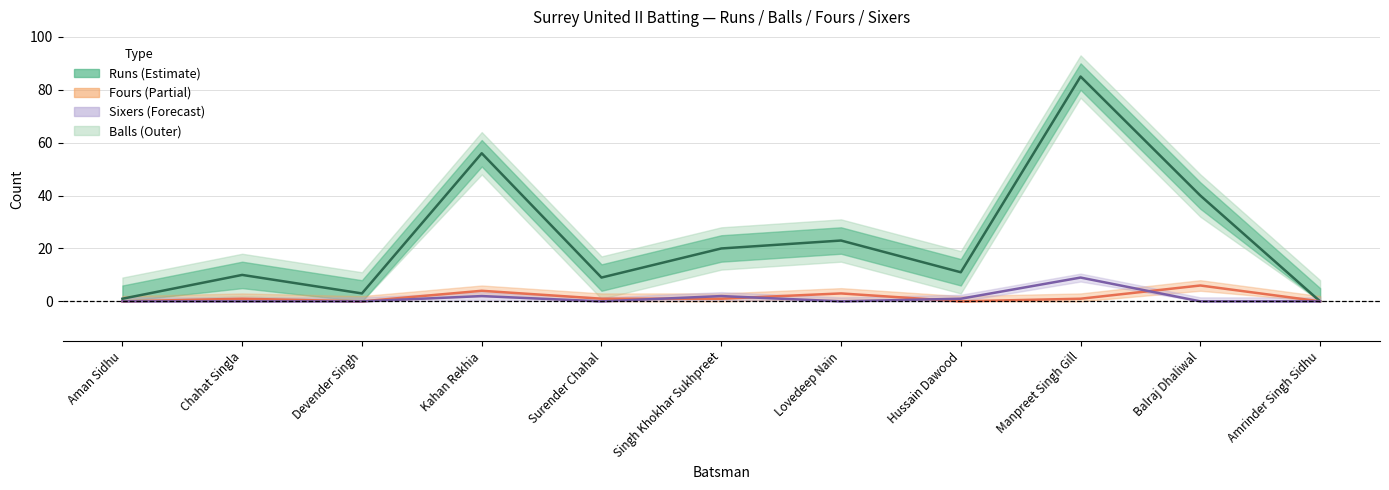

How many positive values does the Sixers series have?

4